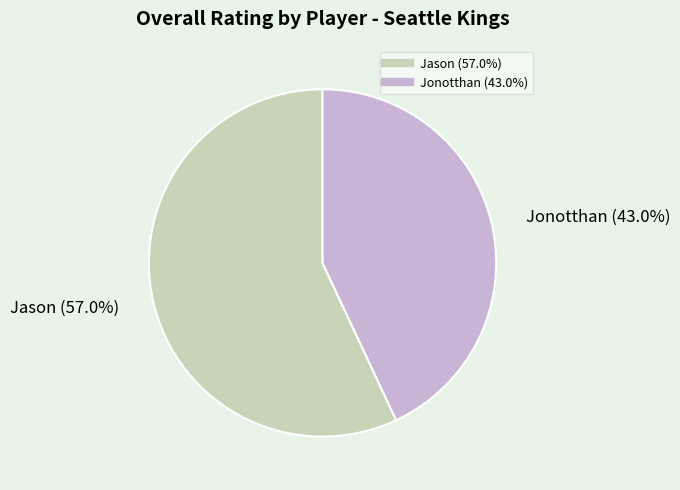

Approximately how many times larger is the value at Jason compared to Jonotthan?

1.3